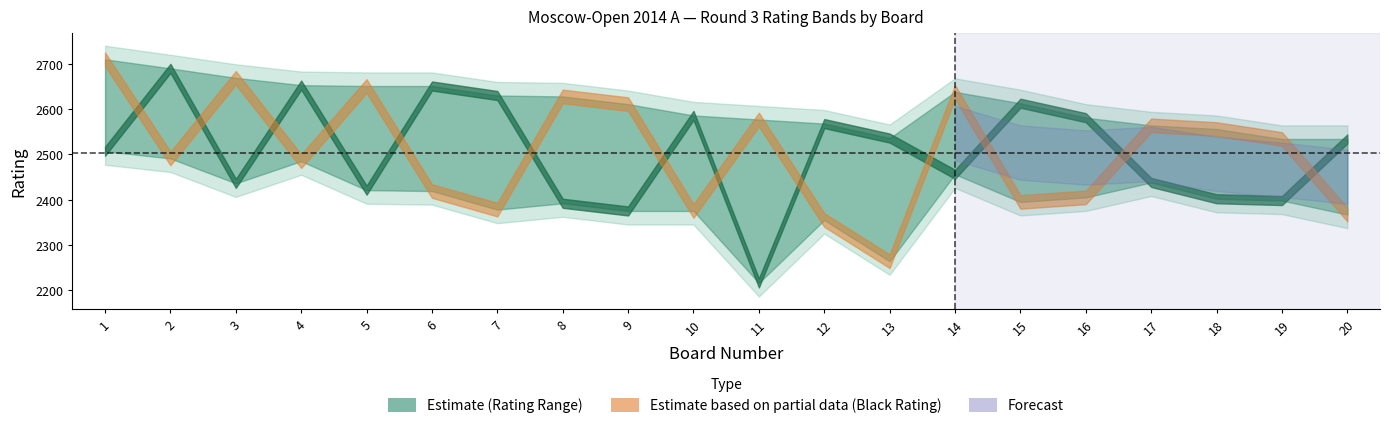

Count the number of categories in the chart.

20